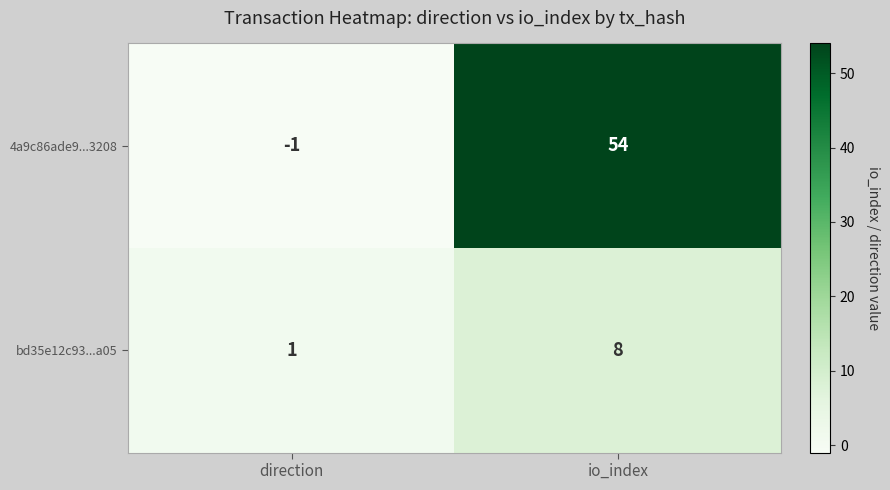

What is the sum of all 4a9c86ade9...3208 values?

53